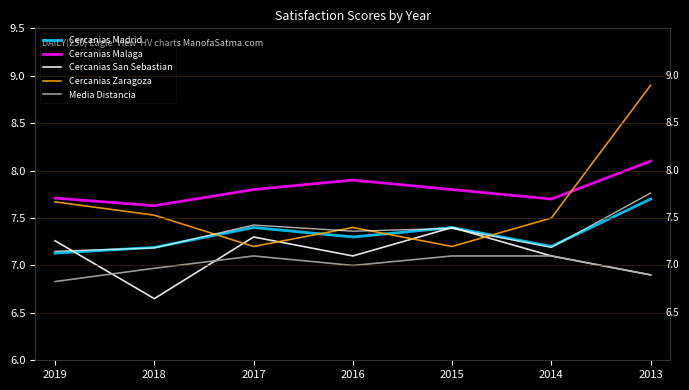

What is the value of the Cercanias Malaga point at the 4th from the left?

7.9